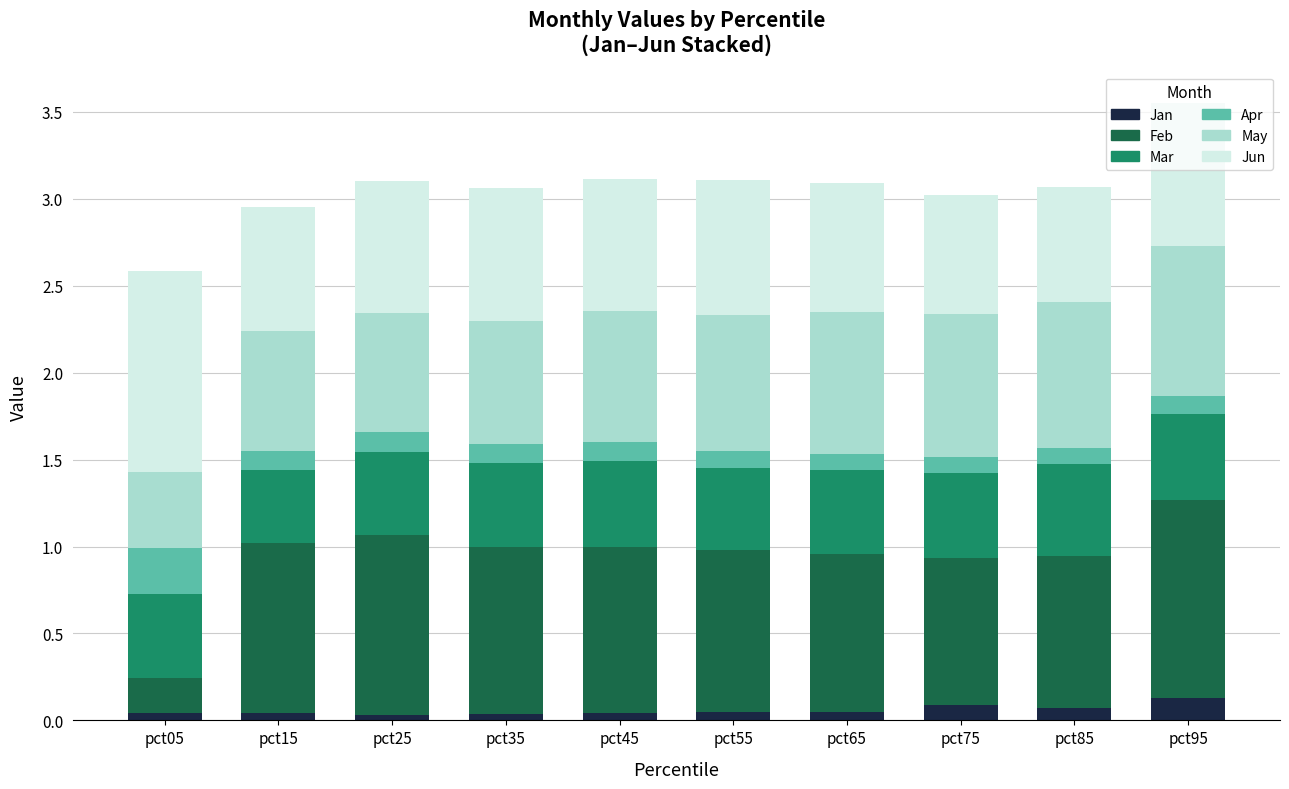

Is it true that Jan equals 0.1 at pct85?

True